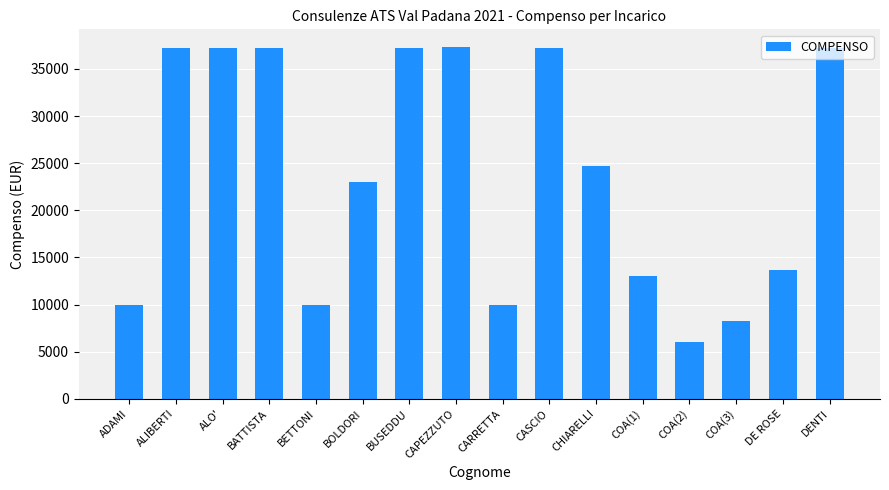

What is the smallest value displayed?

6000.0